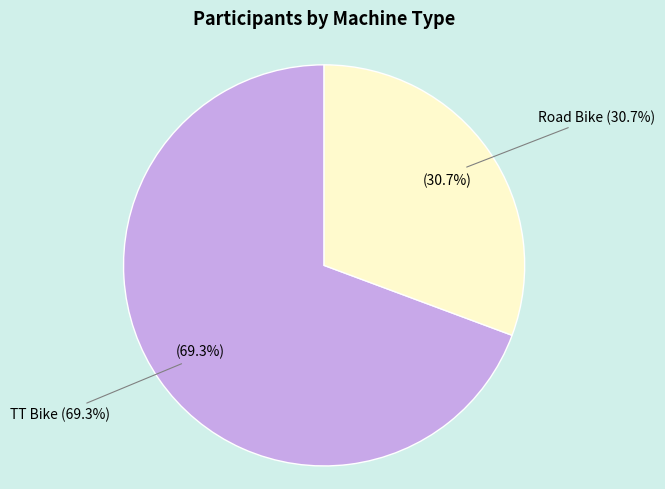

Which category has the biggest portion of the pie?

TT Bike